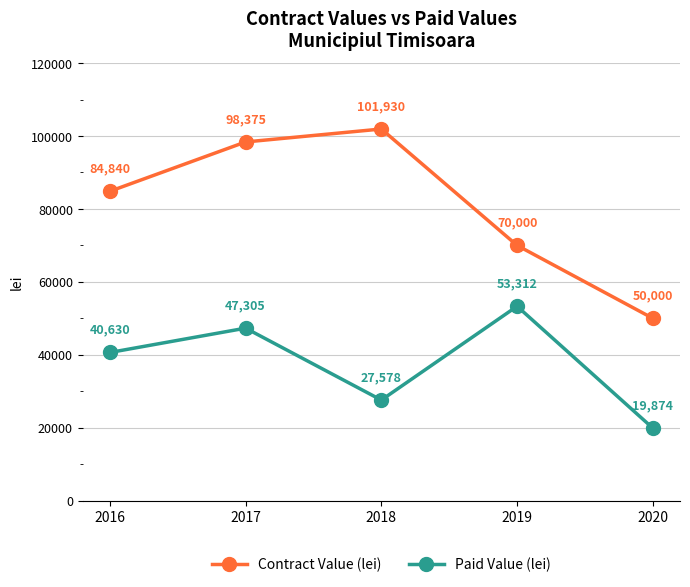

Which series has the largest total across all categories?

Contract Value (lei)